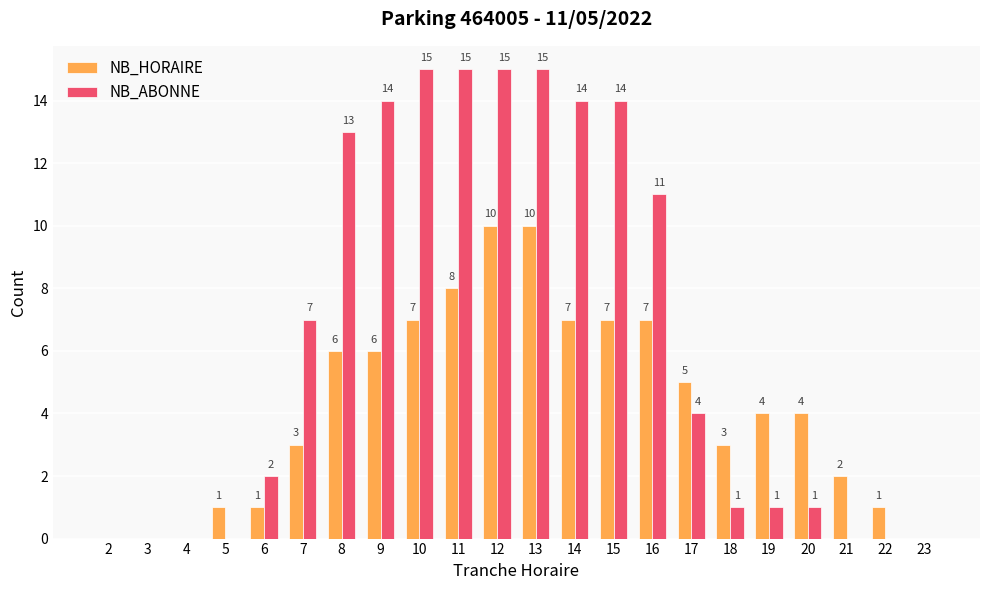

Where does the NB_ABONNE series first go above 4?

7